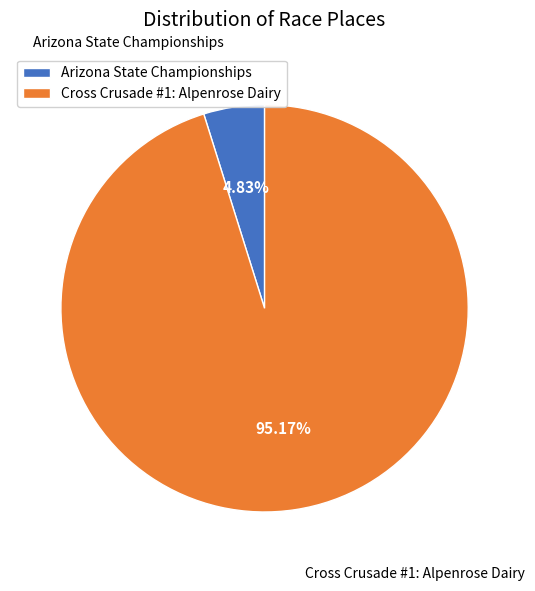

Which has a higher value, Cross Crusade #1: Alpenrose Dairy or Arizona State Championships?

Cross Crusade #1: Alpenrose Dairy